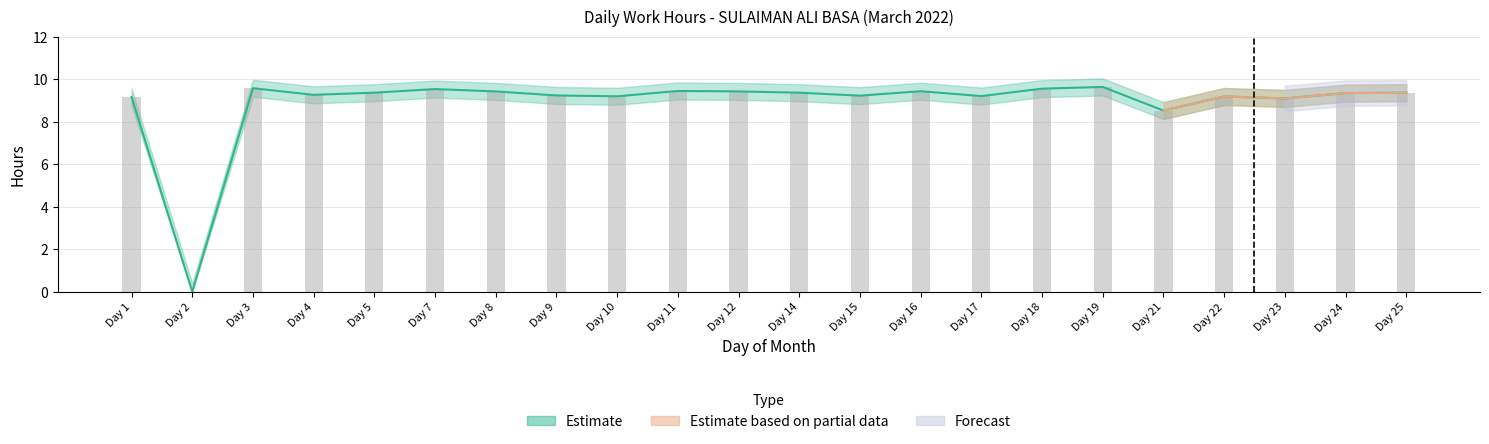

What is the value of the 9th bar from the left?

9.2